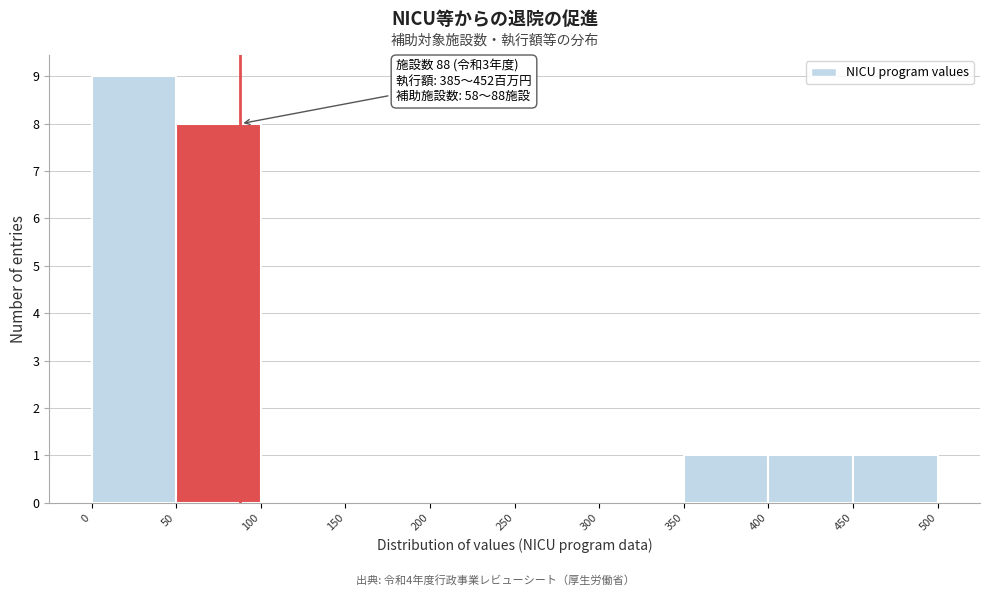

Over which range of the x-axis is the bar tallest?

0 to 50